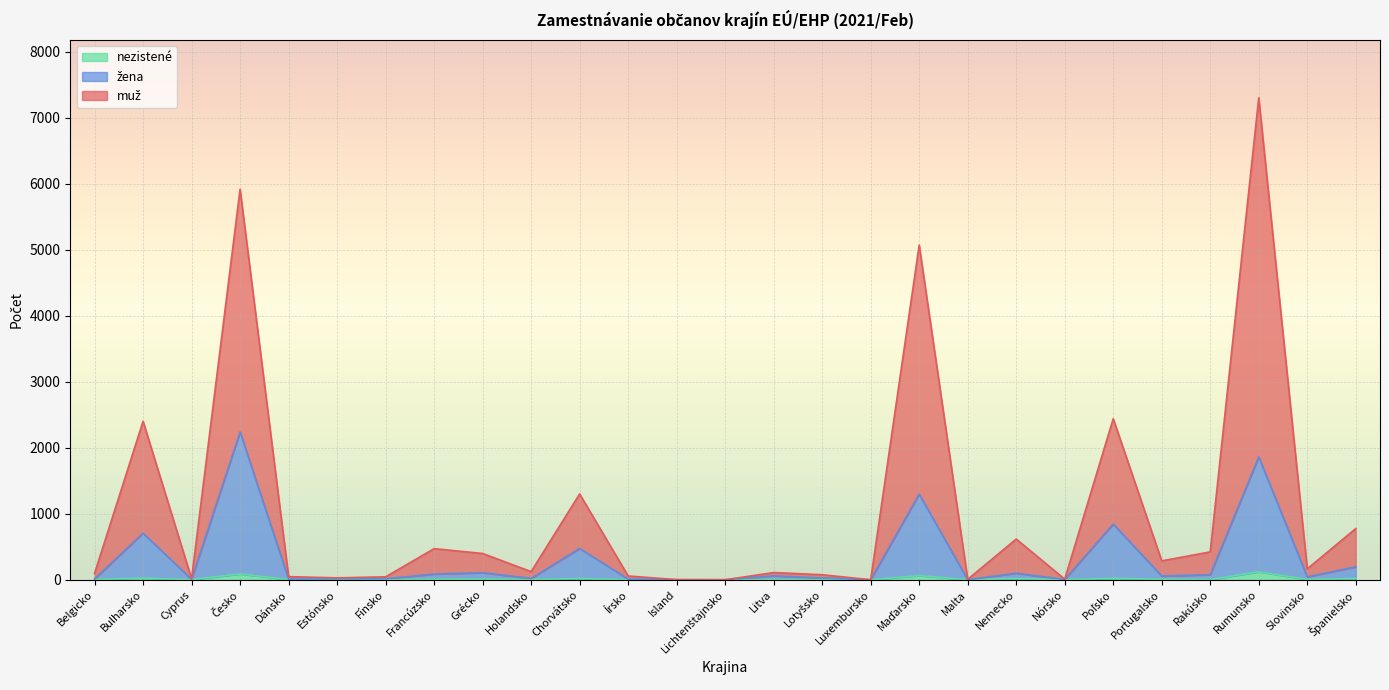

What are all the series names shown in the legend?

muž, žena, nezistené